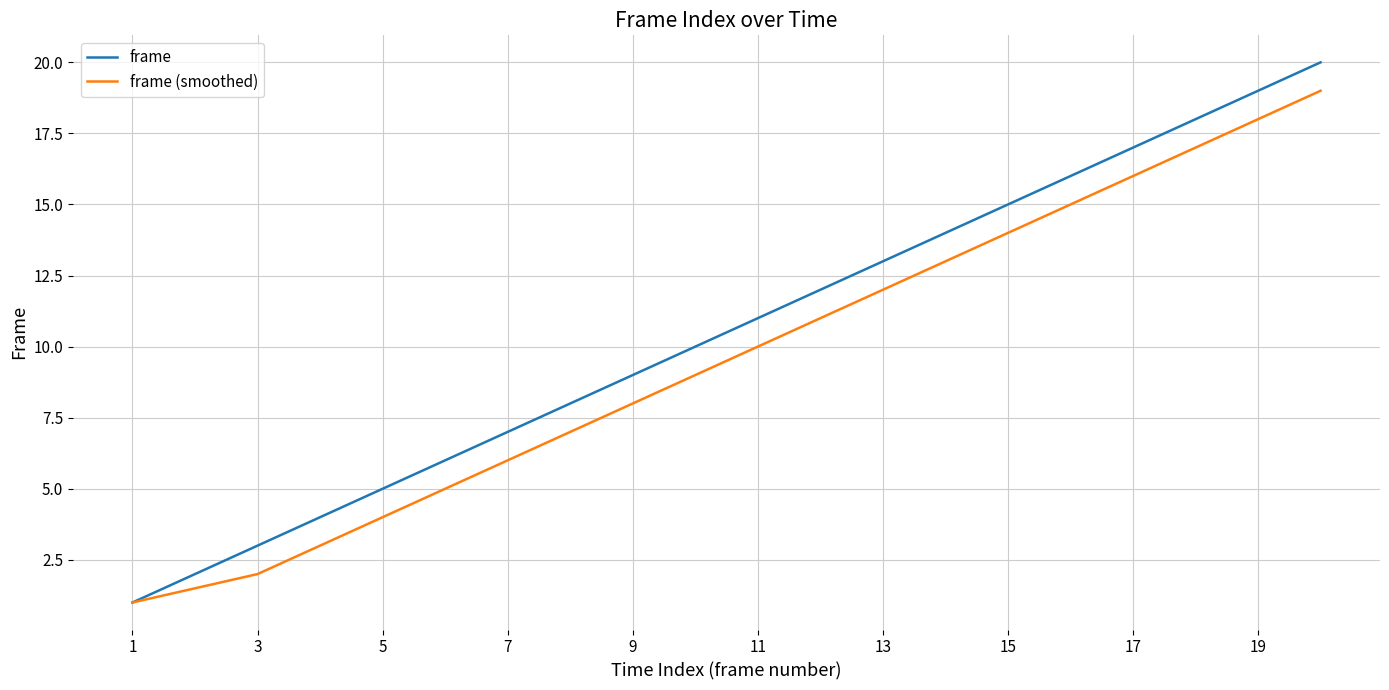

Which series has the widest spread of values?

frame